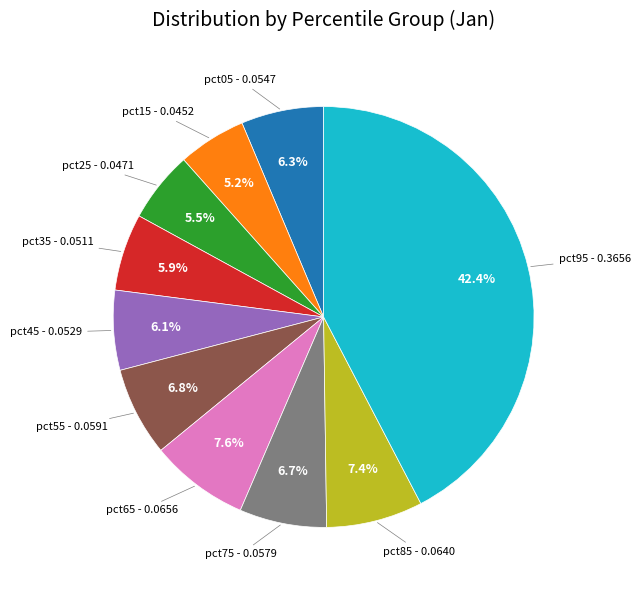

Does any single category account for the majority?

No